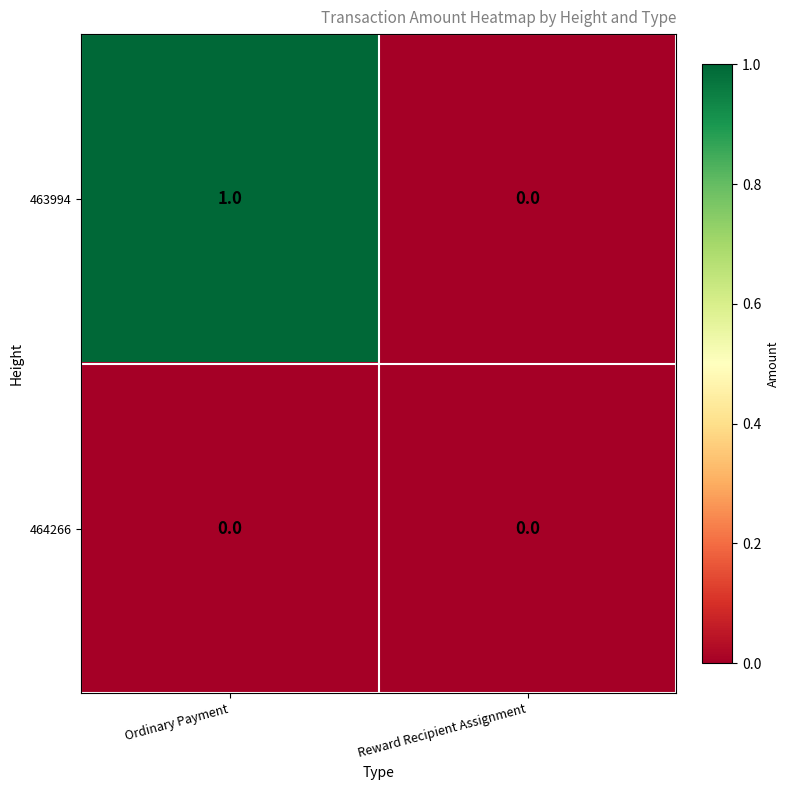

Which label corresponds to the largest value in the chart?

Ordinary Payment